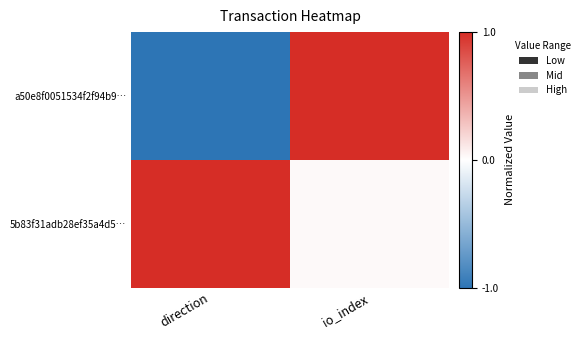

At which category does the chart reach its peak across all series?

io_index